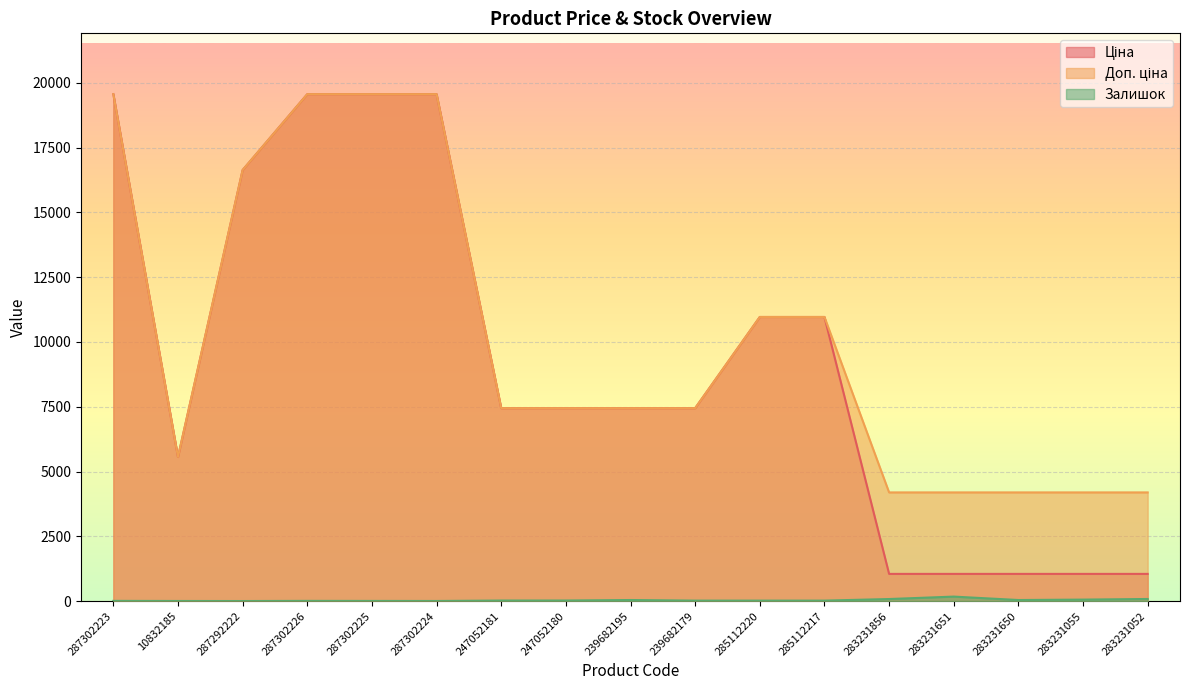

How many lines are shown in the chart?

3